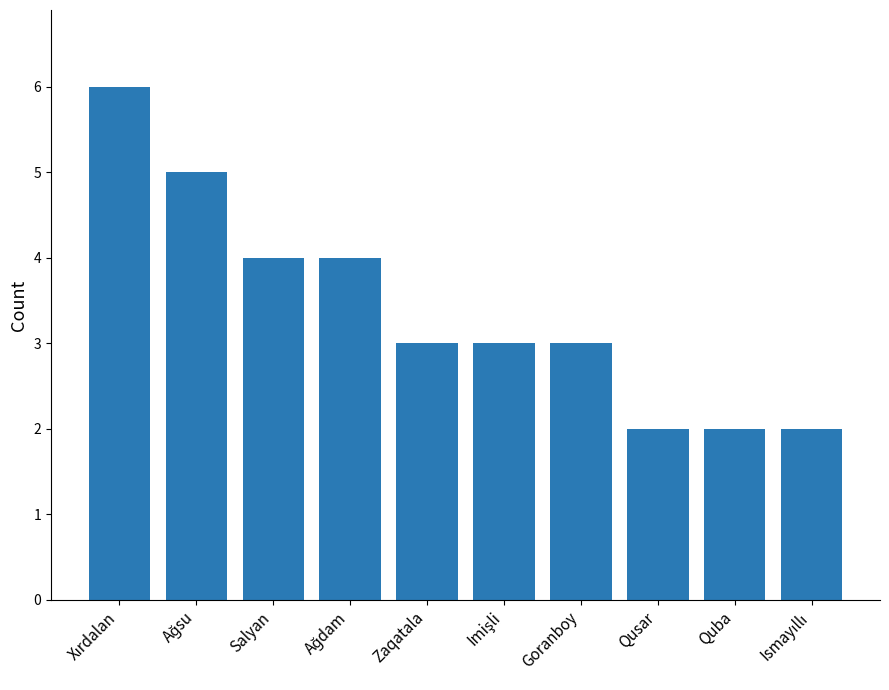

What is the difference between the maximum and minimum values?

4